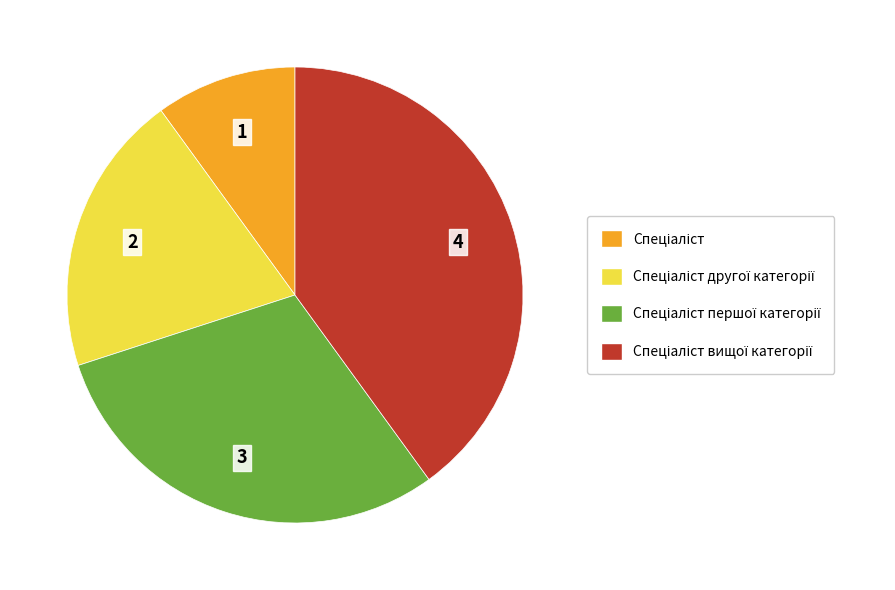

Is there a majority slice in this chart?

No